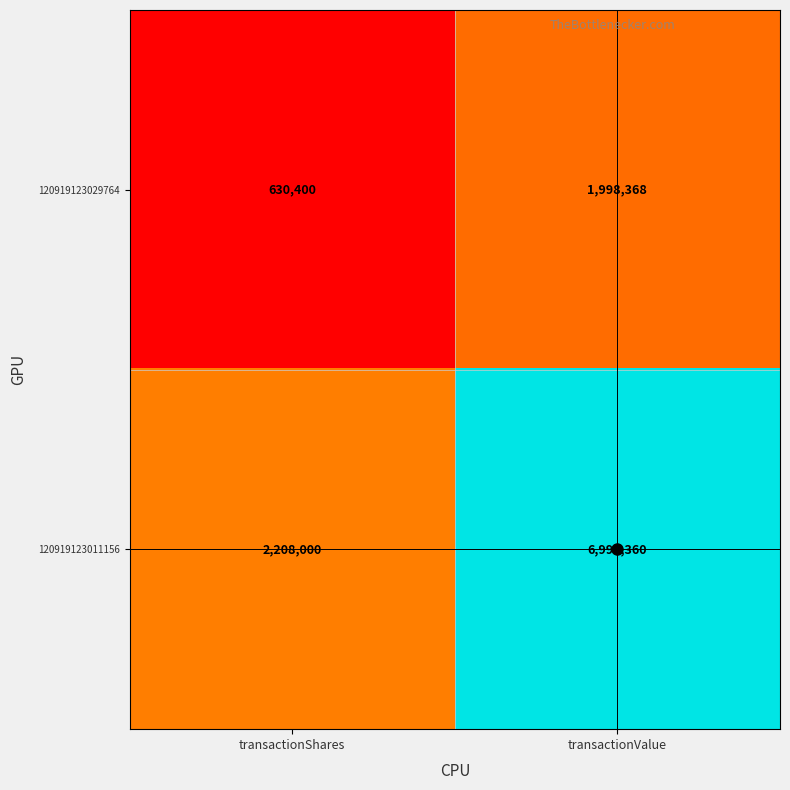

At which label is 120919123029764 closest to 1314384?

transactionShares